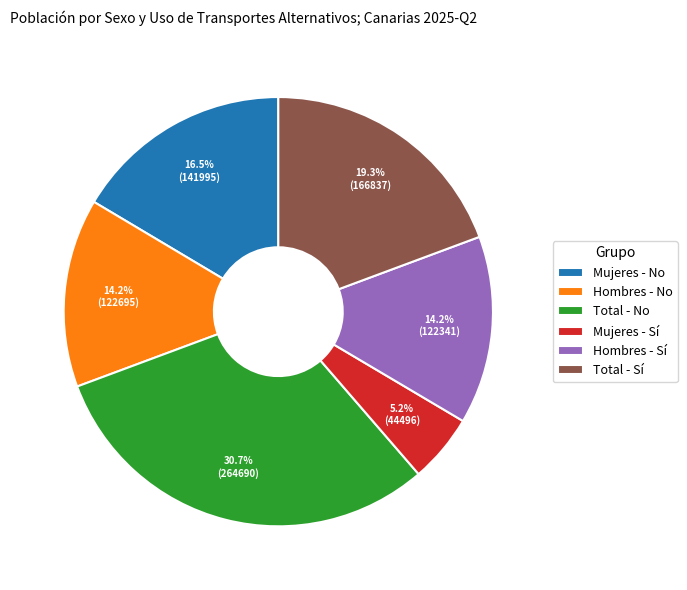

Do Mujeres - No and Total - No together represent more than half of the pie?

No